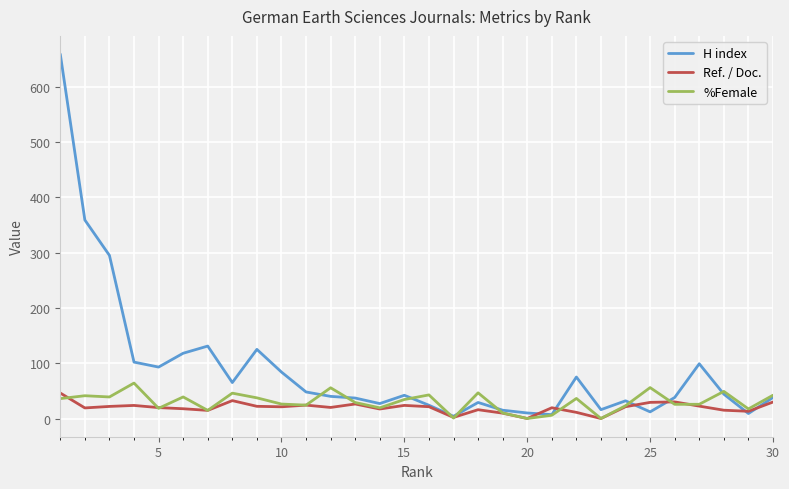

What is the sum of all %Female values?

904.7